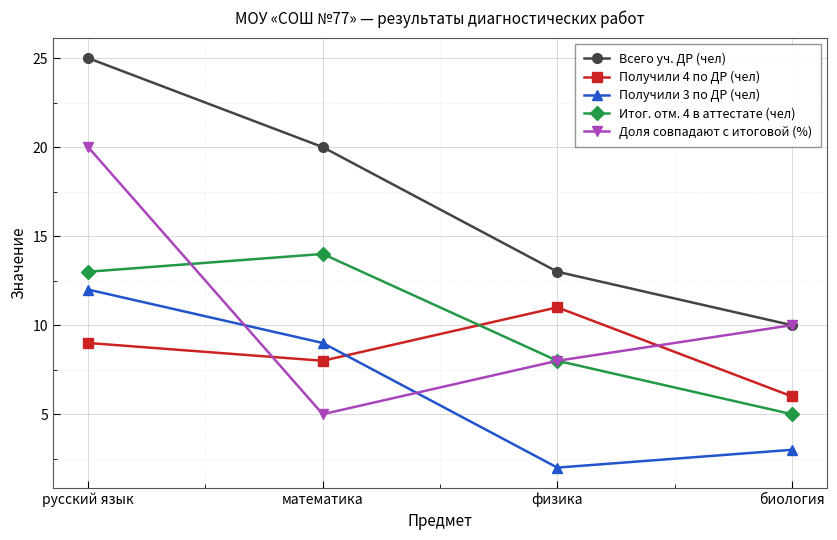

What is the highest value of the Получили 4 по ДР (чел) series?

11